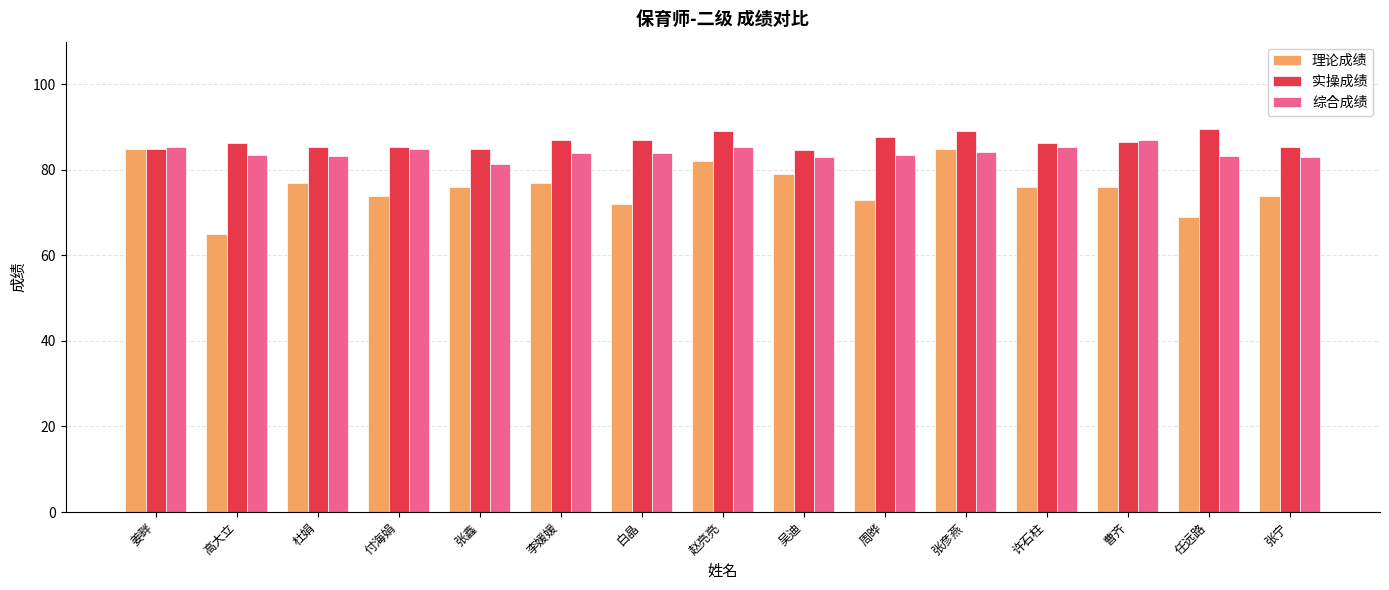

Which series has the largest total across all categories?

实操成绩